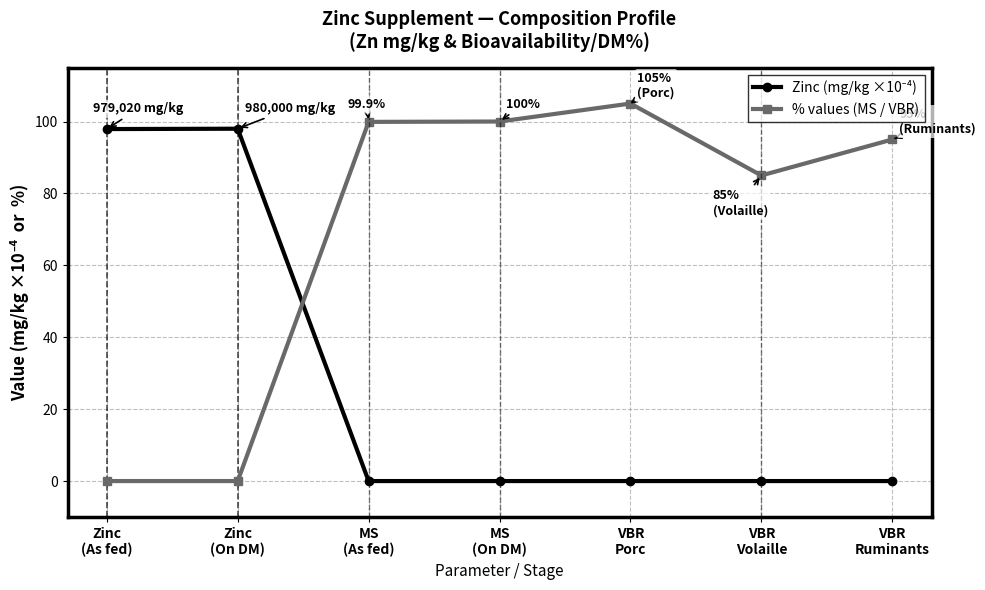

True or false: % values (MS / VBR) has more than 0 interior local peaks.

True